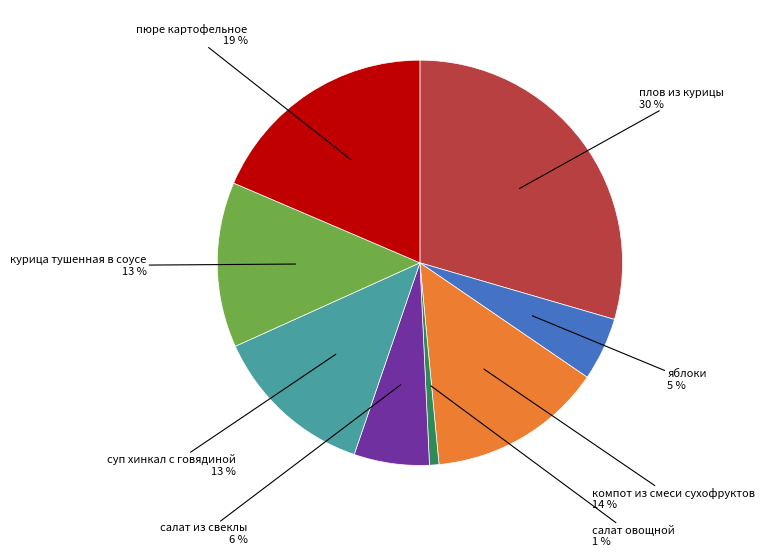

To the nearest percent, what is the average slice percentage?

12%